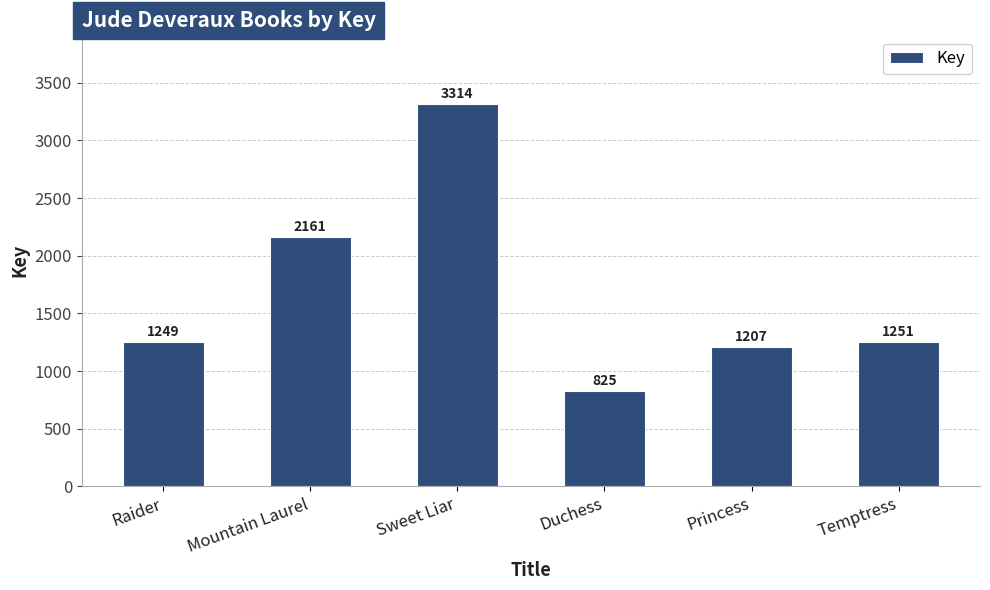

What is the value of the 3rd bar from the left?

3314